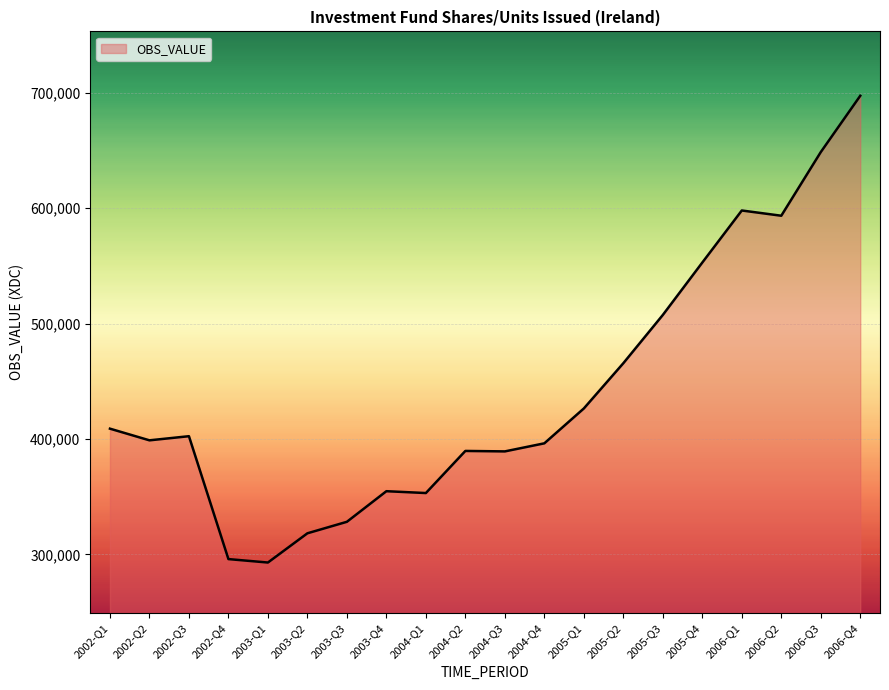

What is the difference between the maximum and minimum values?

404381